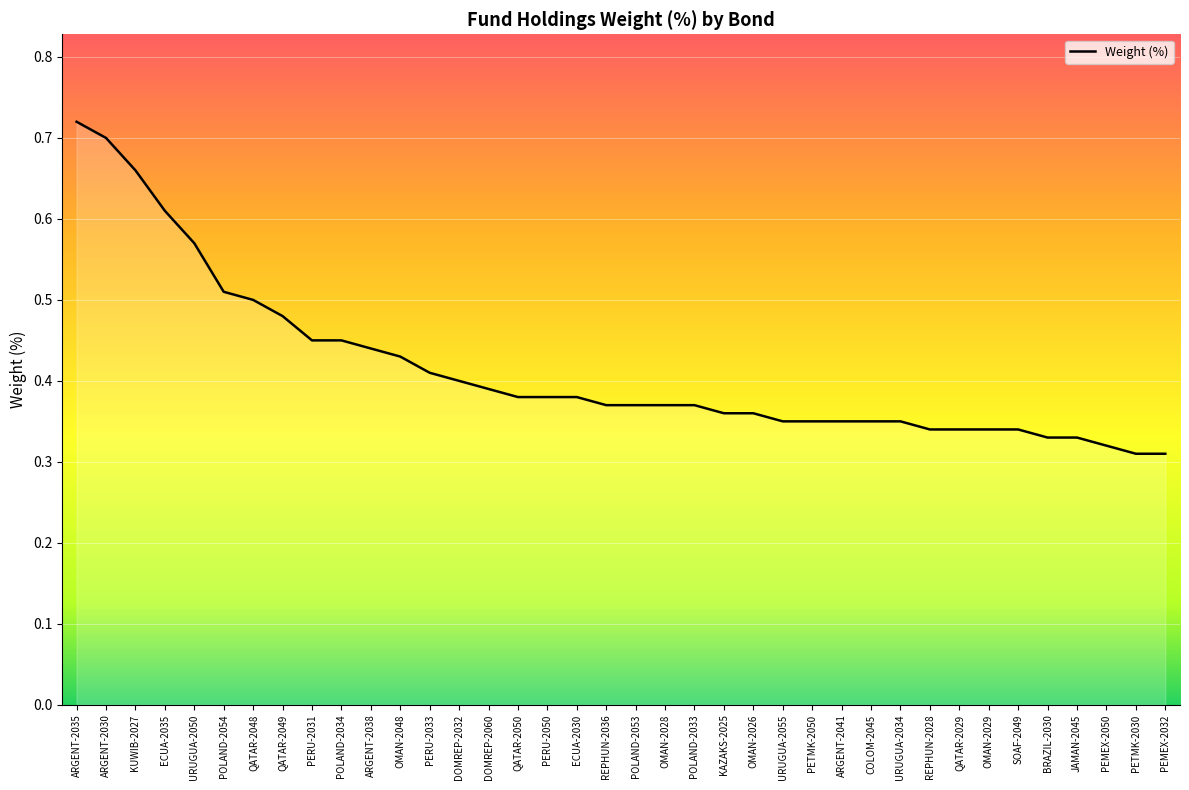

Between PEMEX-2032 and POLAND-2053, which is larger?

POLAND-2053